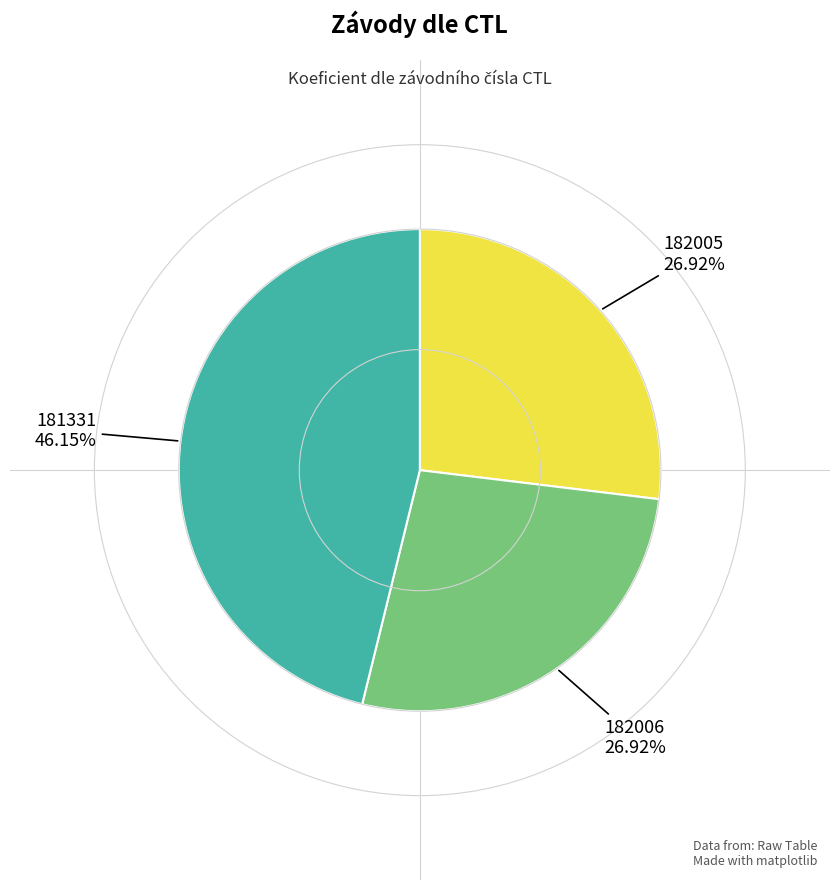

Is there any slice that represents more than half of the pie?

No